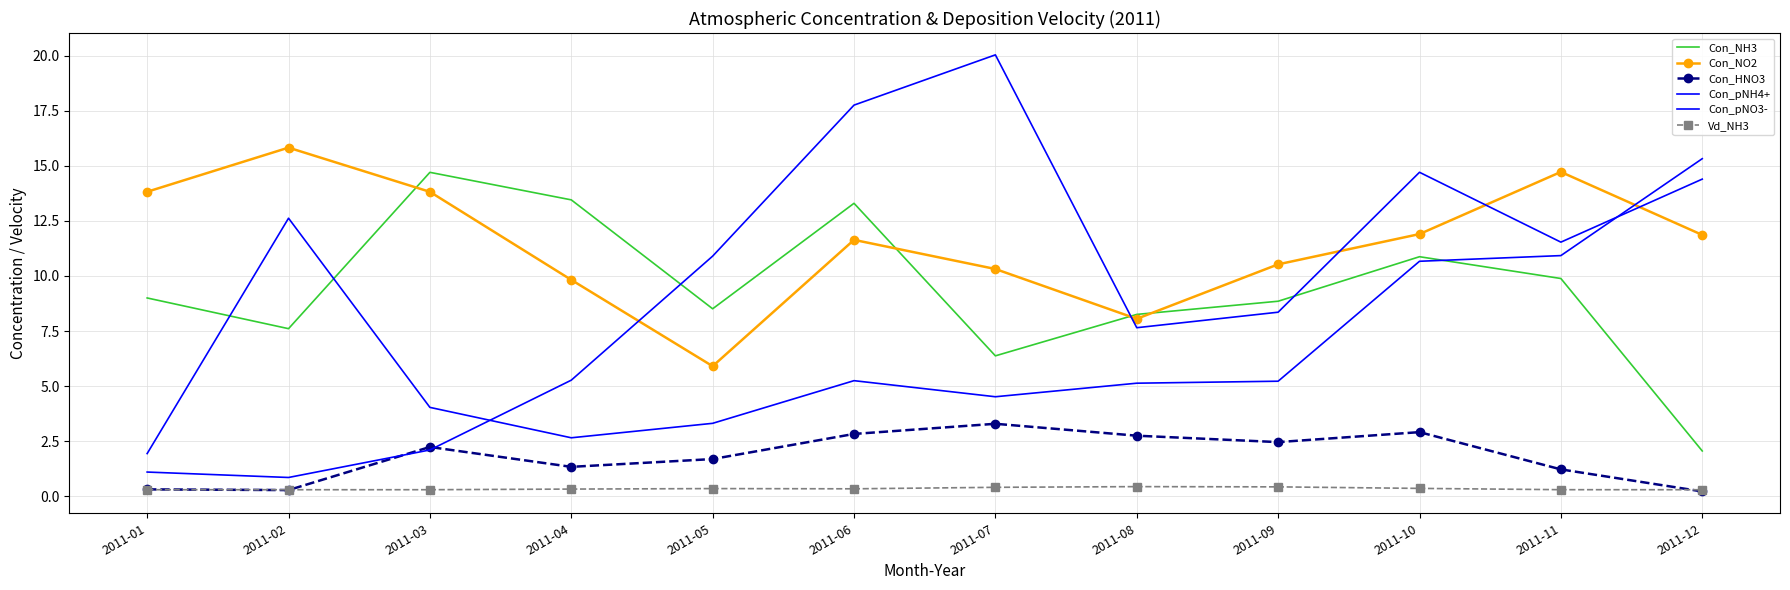

What is the value of the Con_NH3 point at the 7th from the left?

6.4